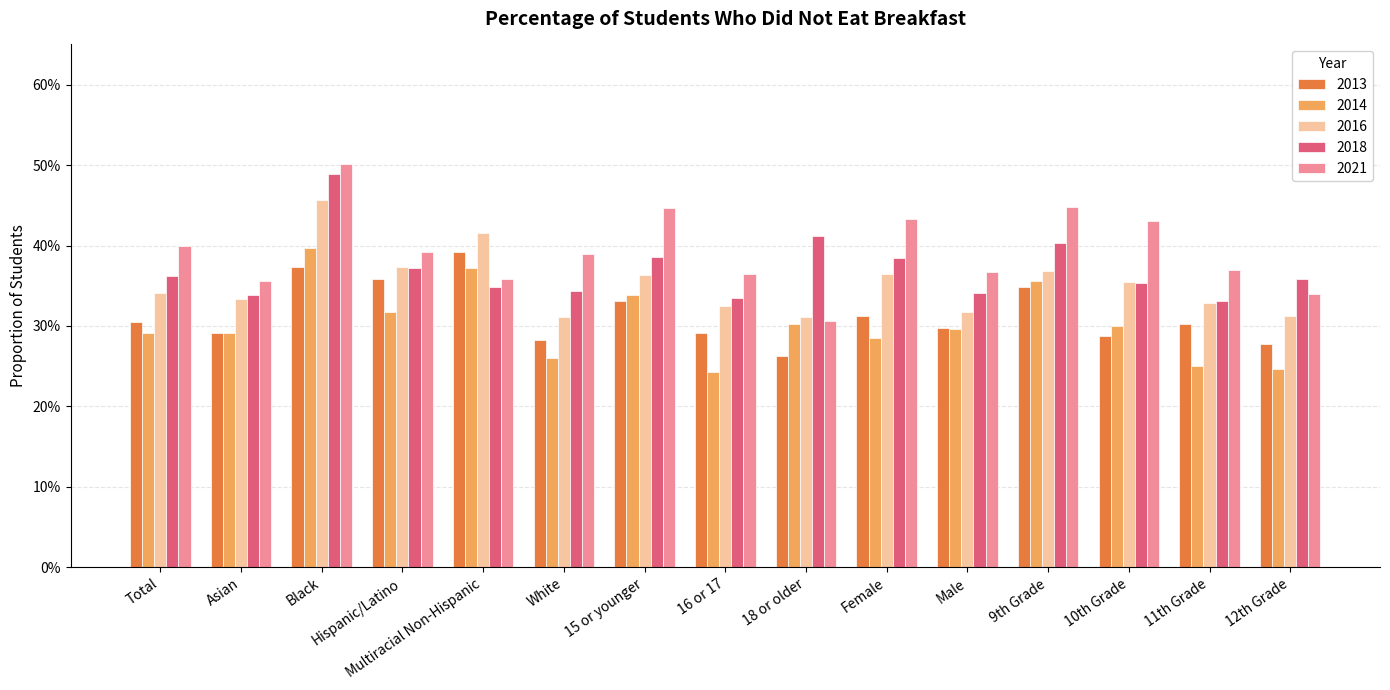

Does the chart contain stacked bars?

No